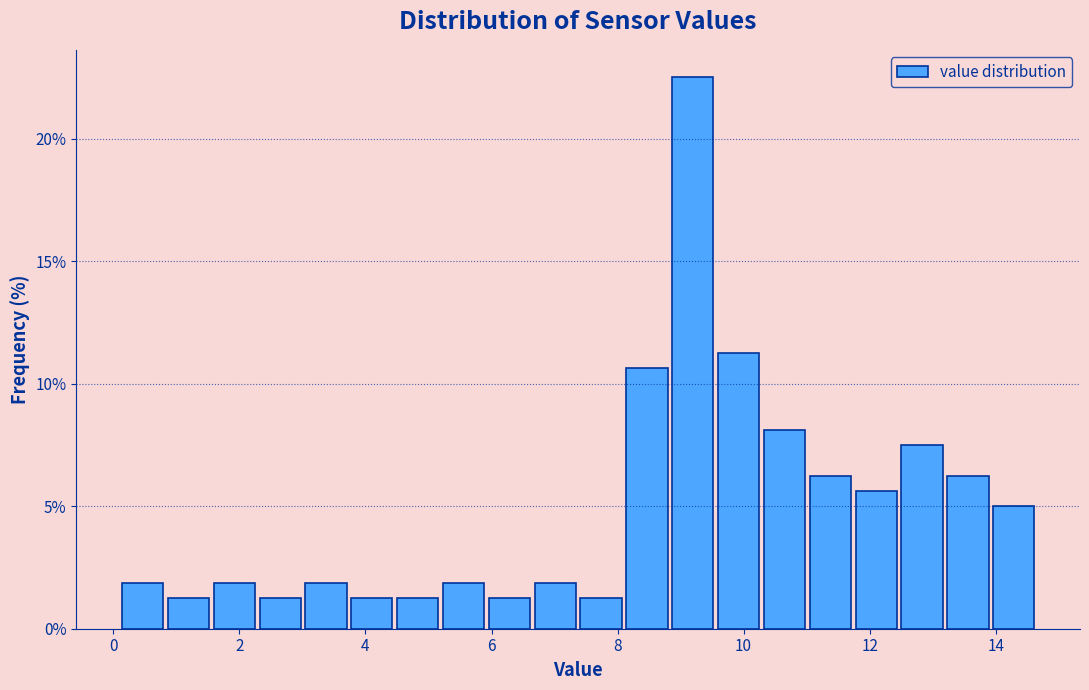

Read against the x-axis, roughly where is the centre of the tallest bar?

9.2